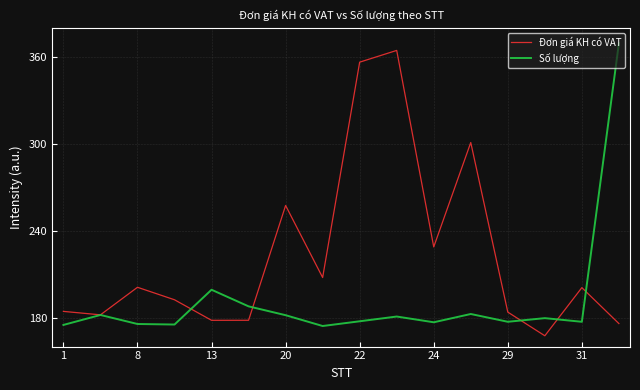

List the series in order of their overall mean, highest first.

Đơn giá KH có VAT, Số lượng